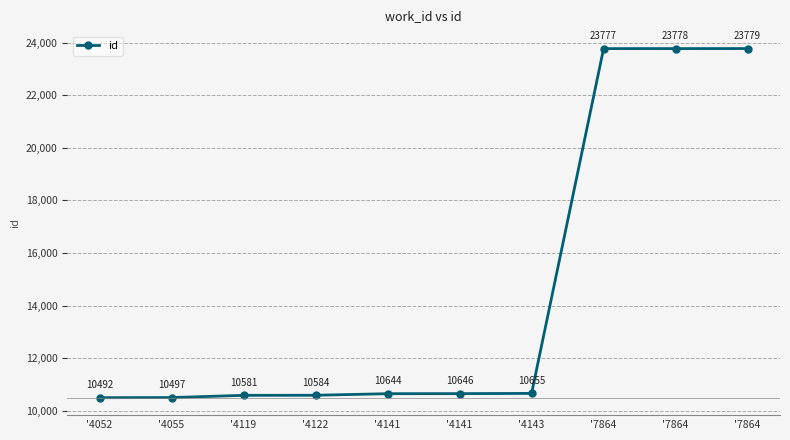

What is the value of the 6th point from the left?

10644